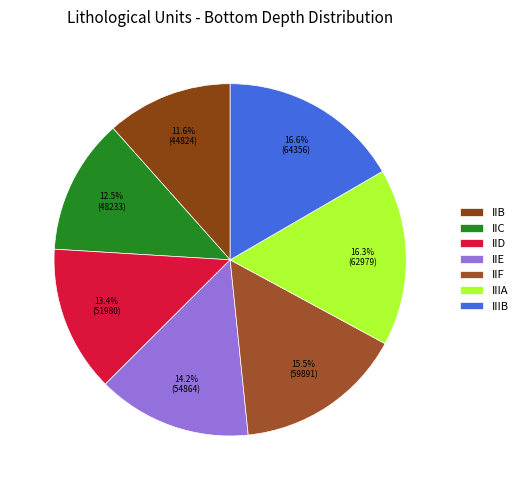

To the nearest percent, what is the average slice percentage?

14%